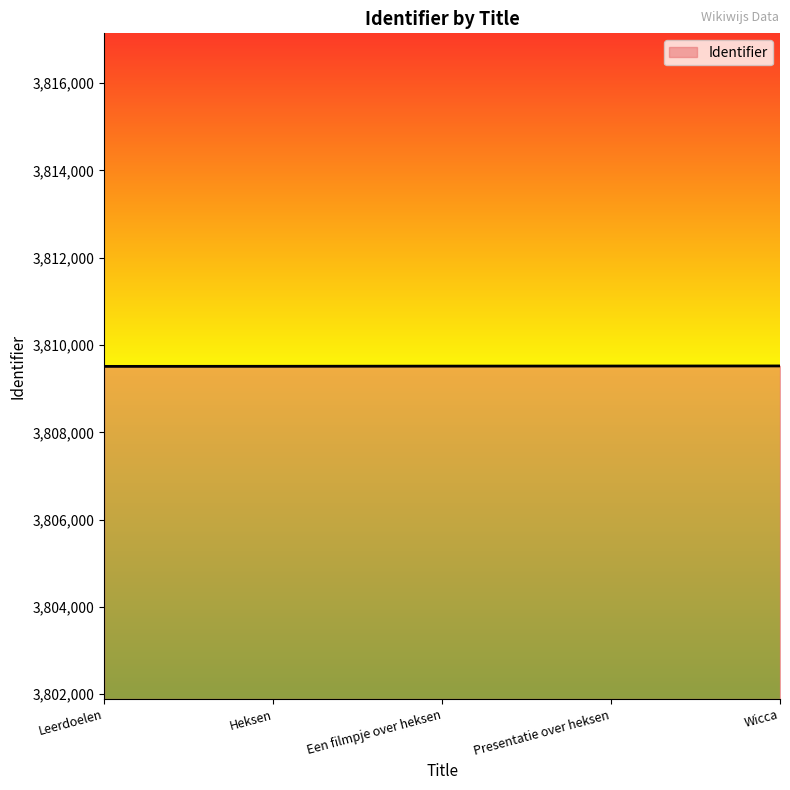

What position from the left is Heksen?

2